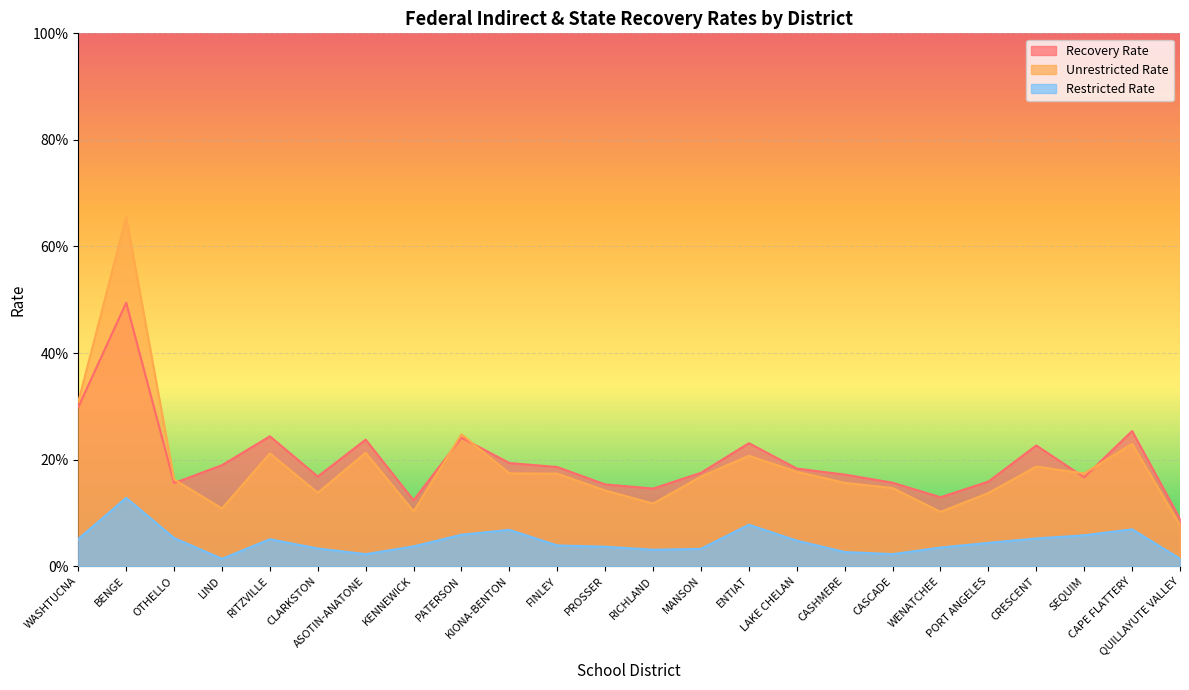

True or false: Unrestricted Rate and Restricted Rate cross at least once.

False